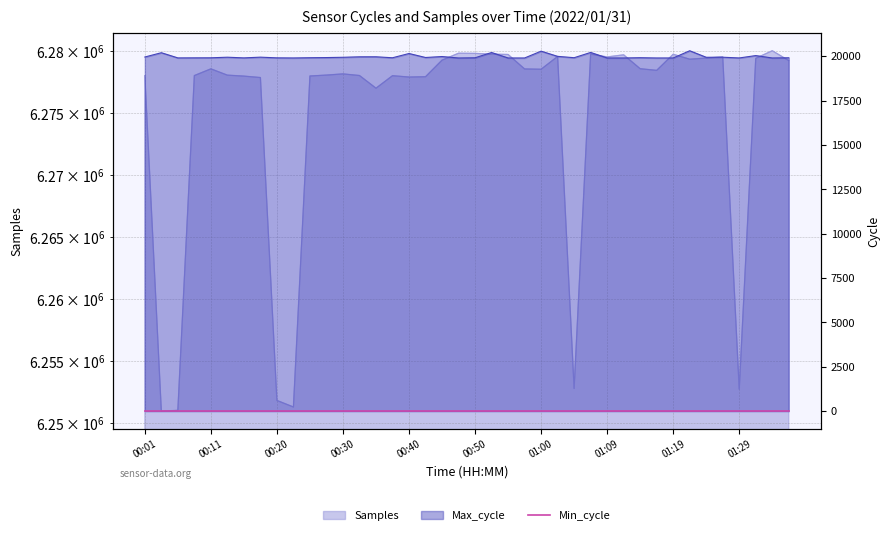

Which category has the highest value in the Samples series?

01:34